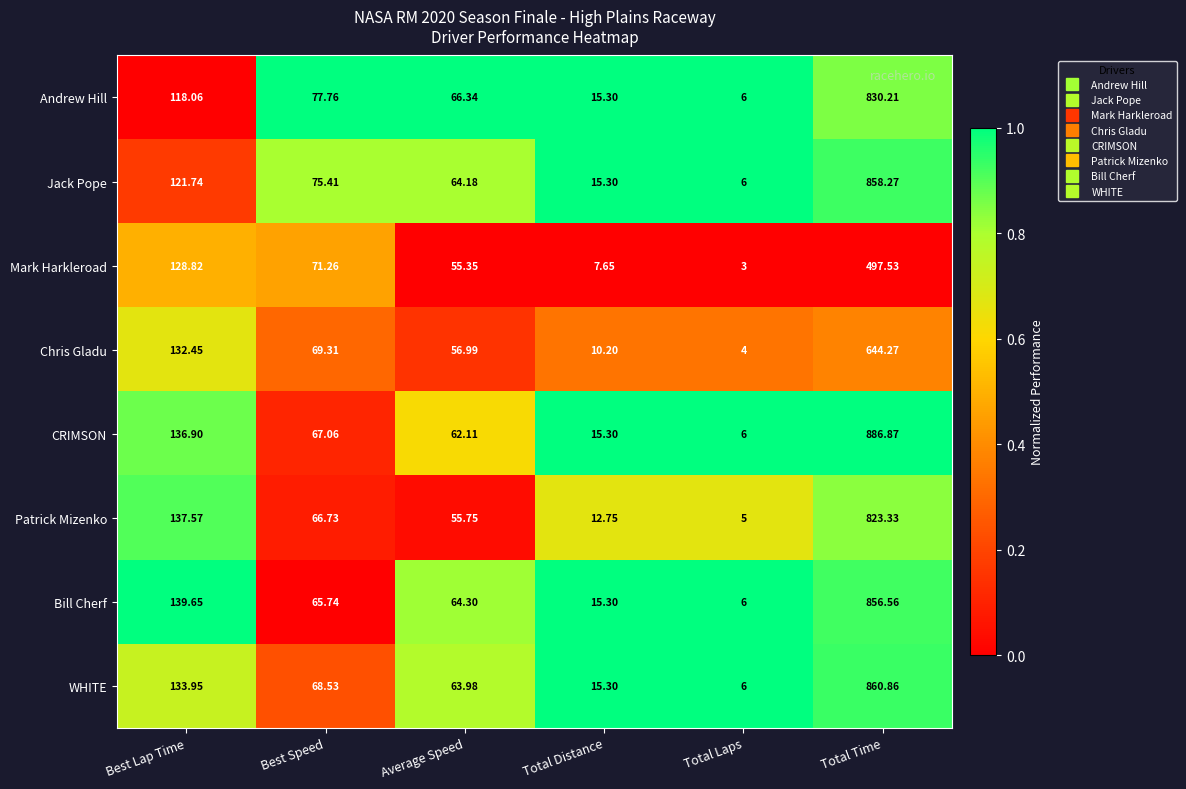

Which series has the largest total across all categories?

CRIMSON